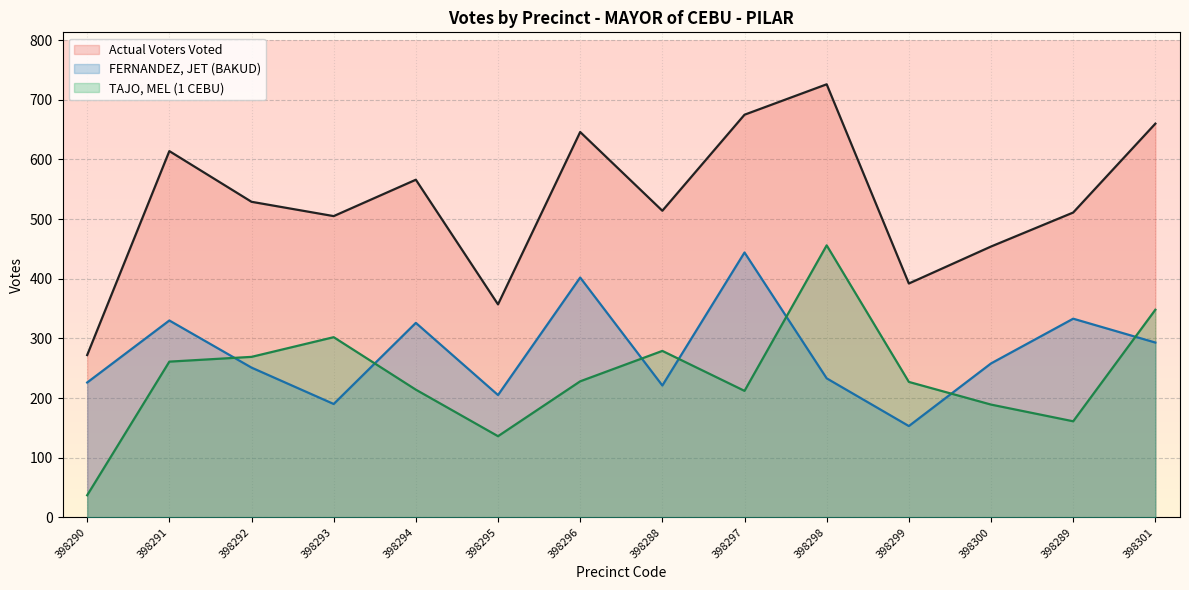

Where is the first local maximum for TAJO, MEL (1 CEBU)?

398293